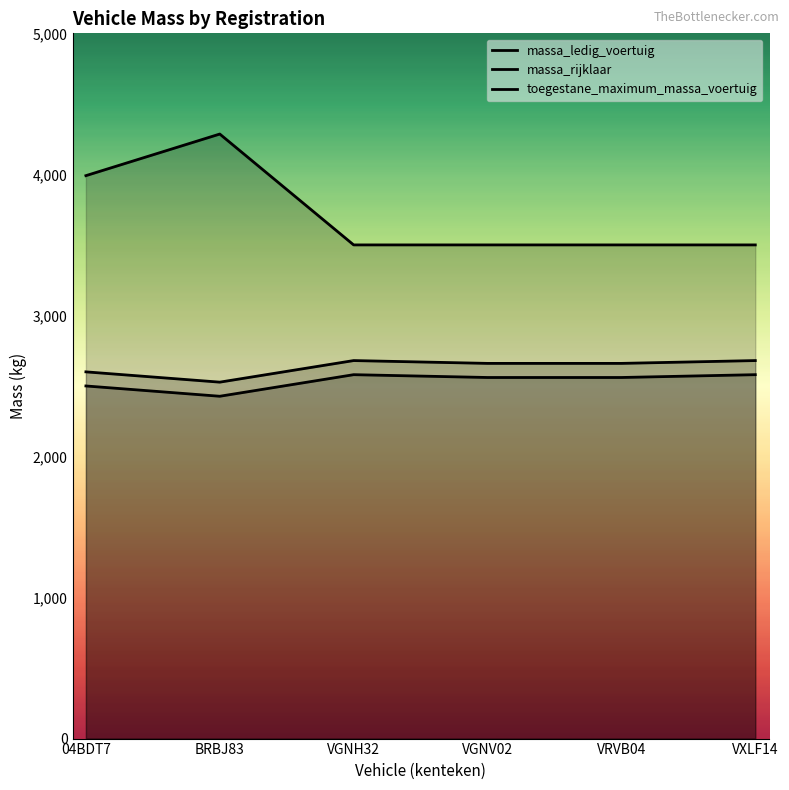

What is the sum of all toegestane_maximum_massa_voertuig values?

22277